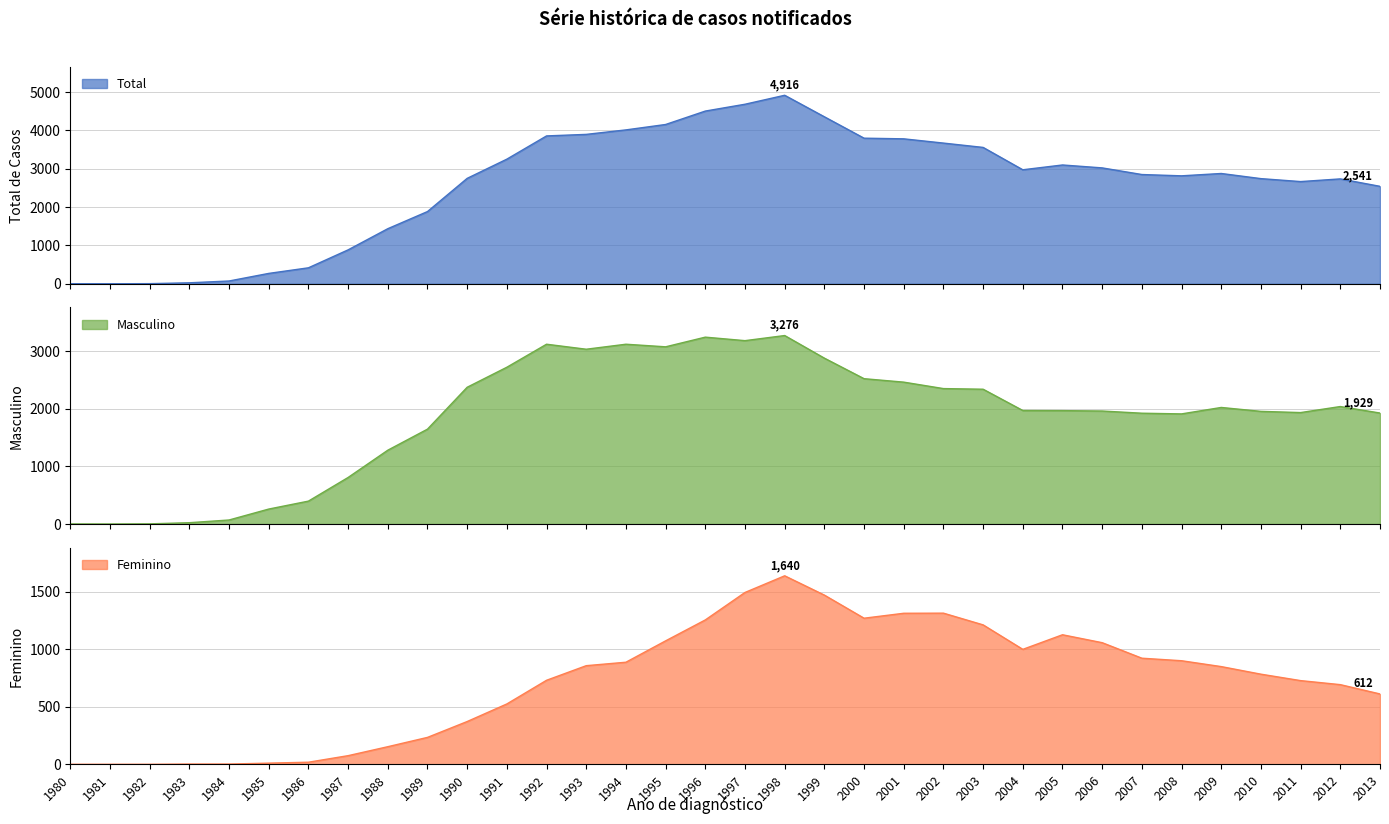

True or false: Total has a value of 1 at 1980.

True